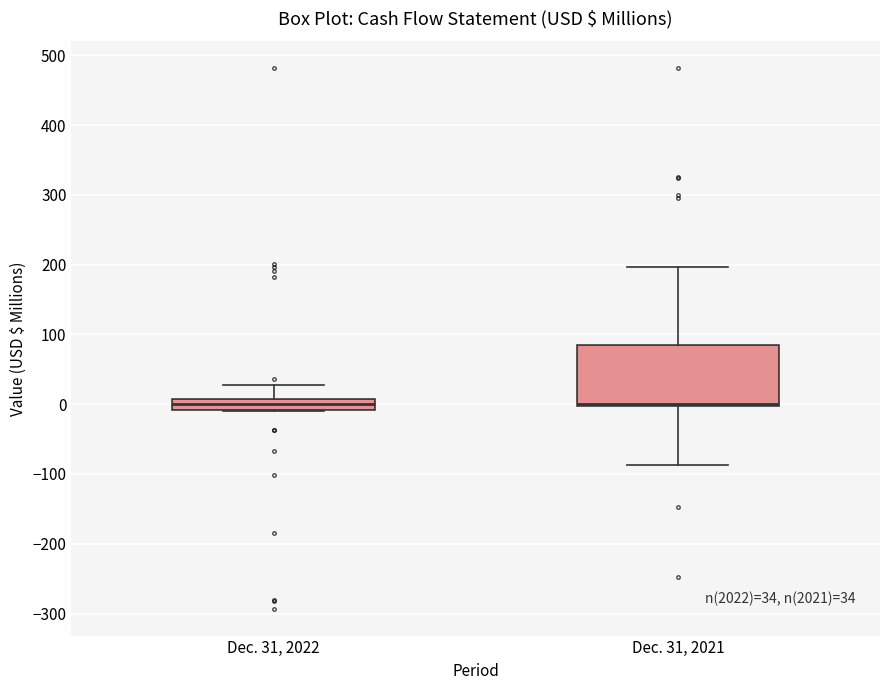

Comparing the boxes themselves (not the whiskers), which one is the tallest?

Dec. 31, 2021